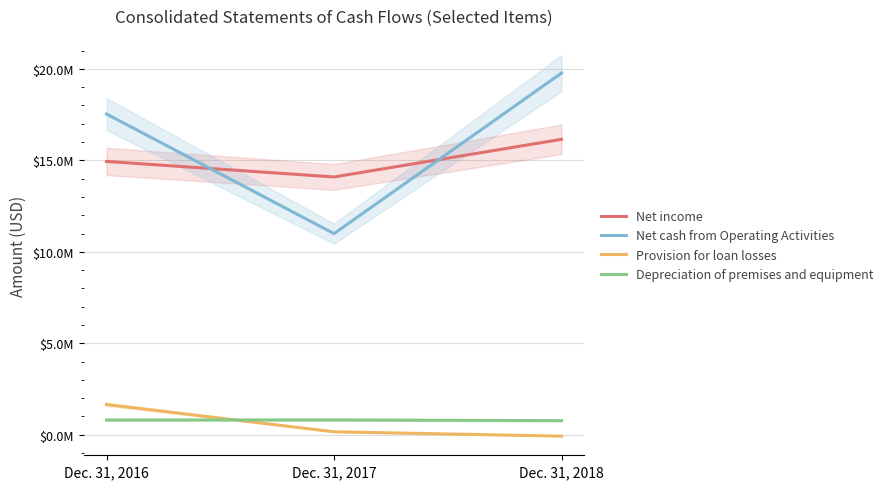

Which has a higher value, Dec. 31, 2018 or Dec. 31, 2016?

Dec. 31, 2018